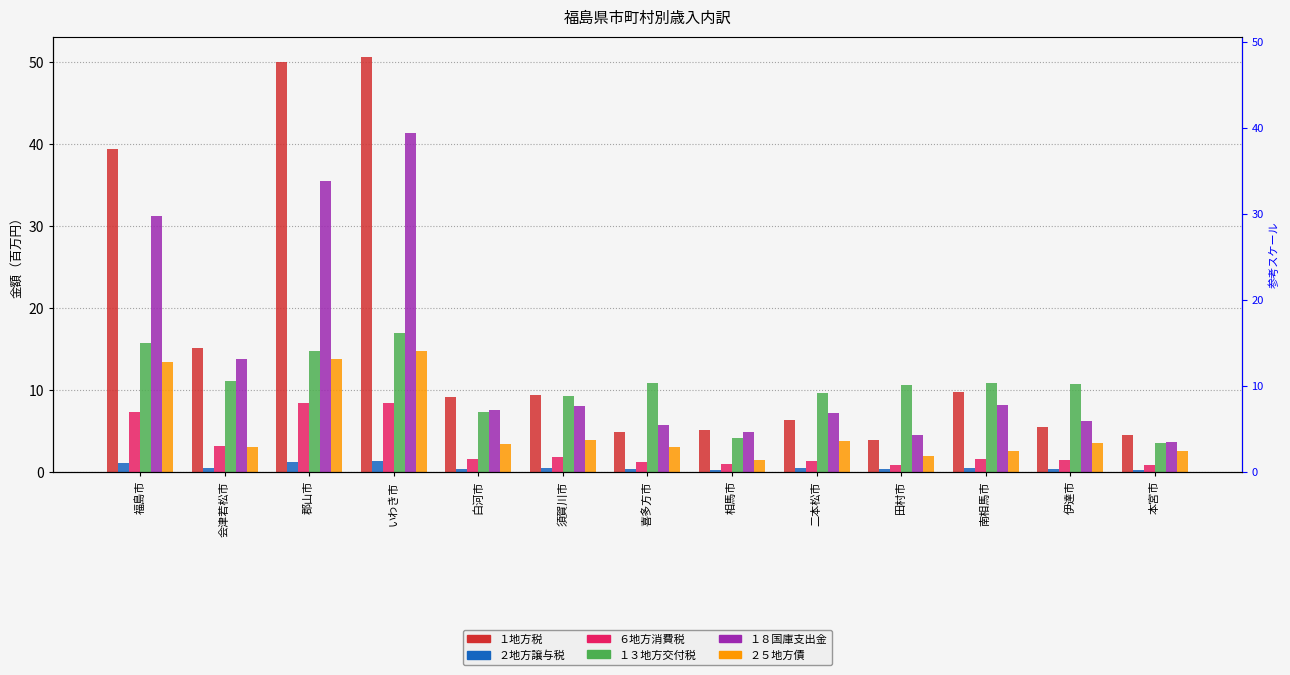

Which category has the highest value across all series?

いわき市